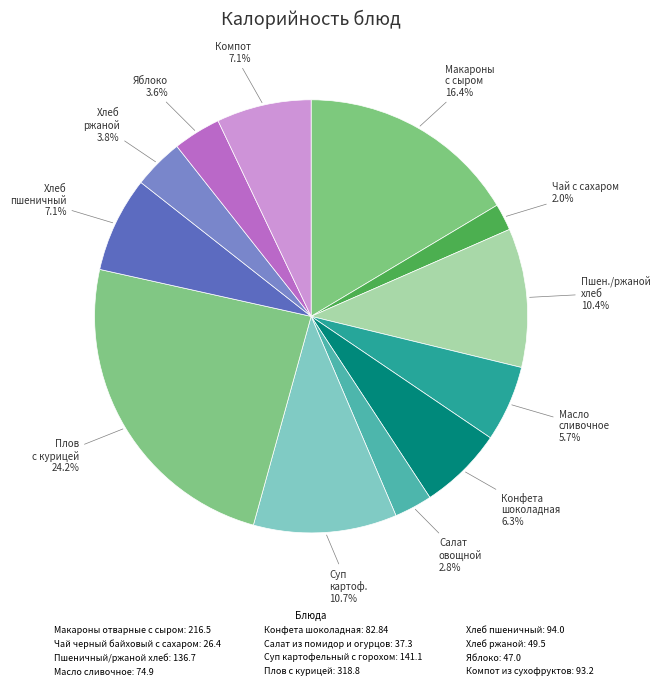

Which category has the biggest portion of the pie?

Плов с курицей